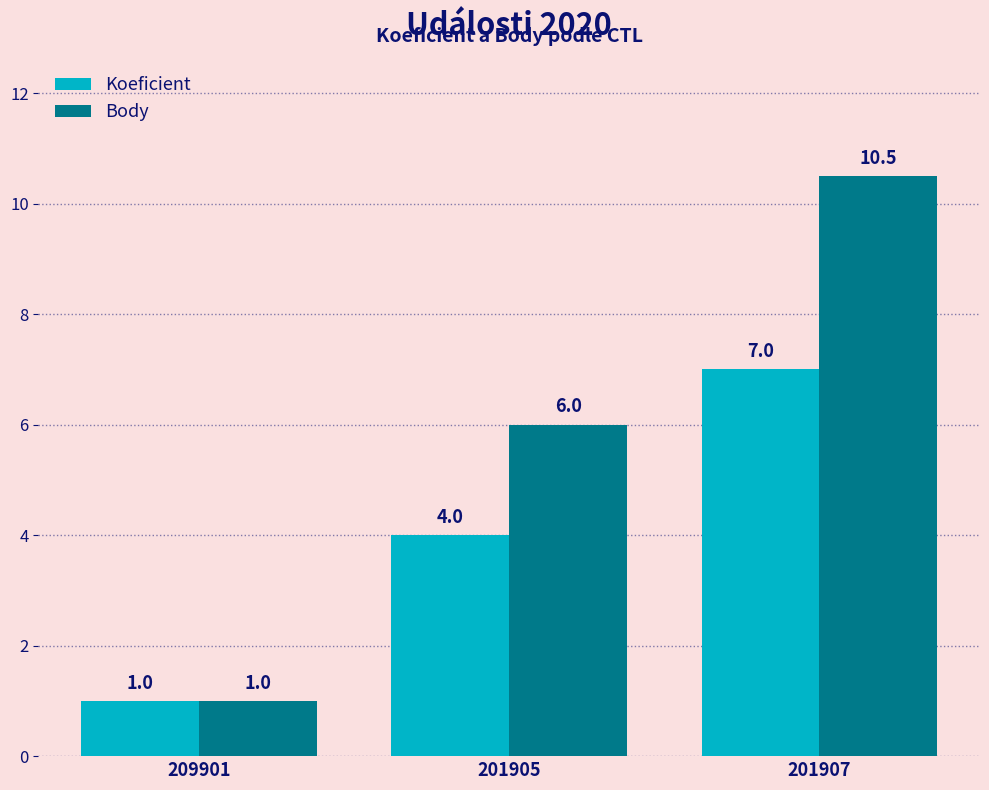

What is the average value of the Koeficient series?

4.0